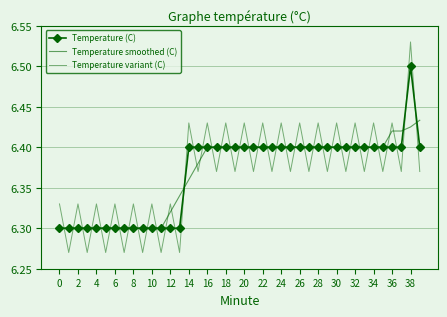

True or false: Temperature (C) has more than 2 points higher than both neighbors.

False